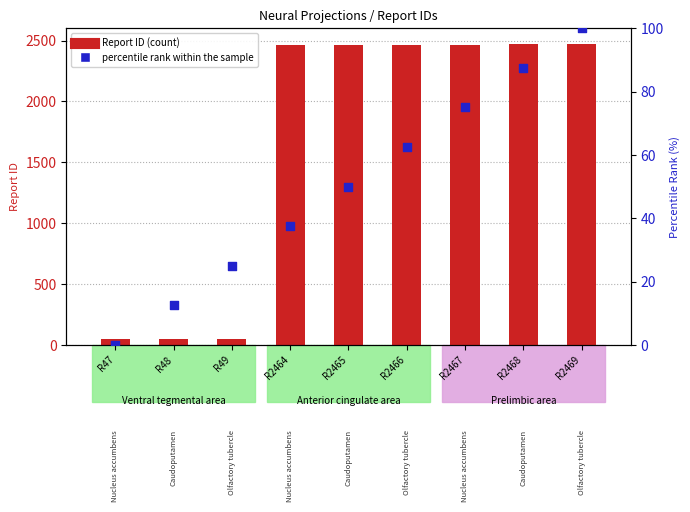

Which series has the largest total across all categories?

Report ID (count)